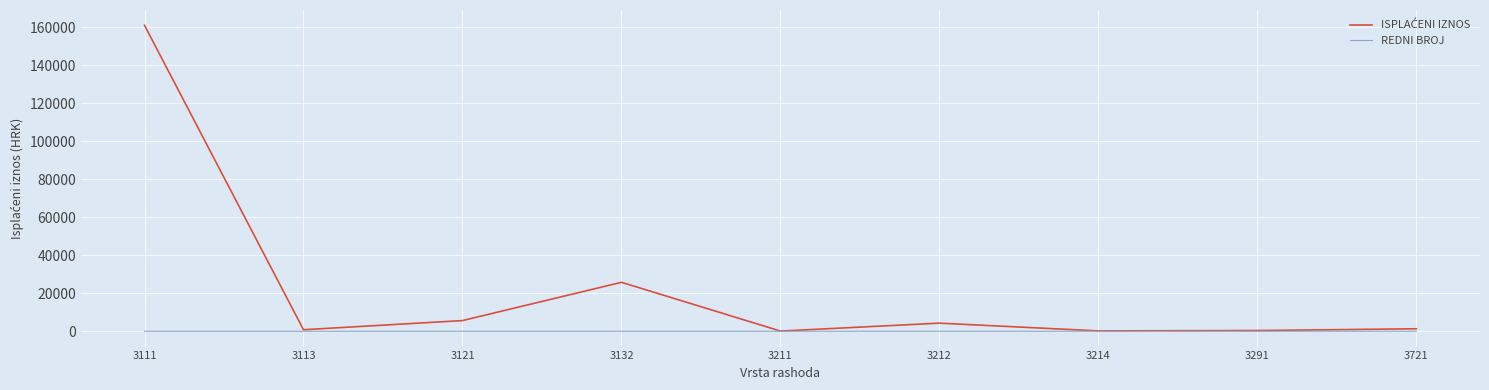

What is the difference between the second highest and minimum values in the REDNI BROJ series?

7.0